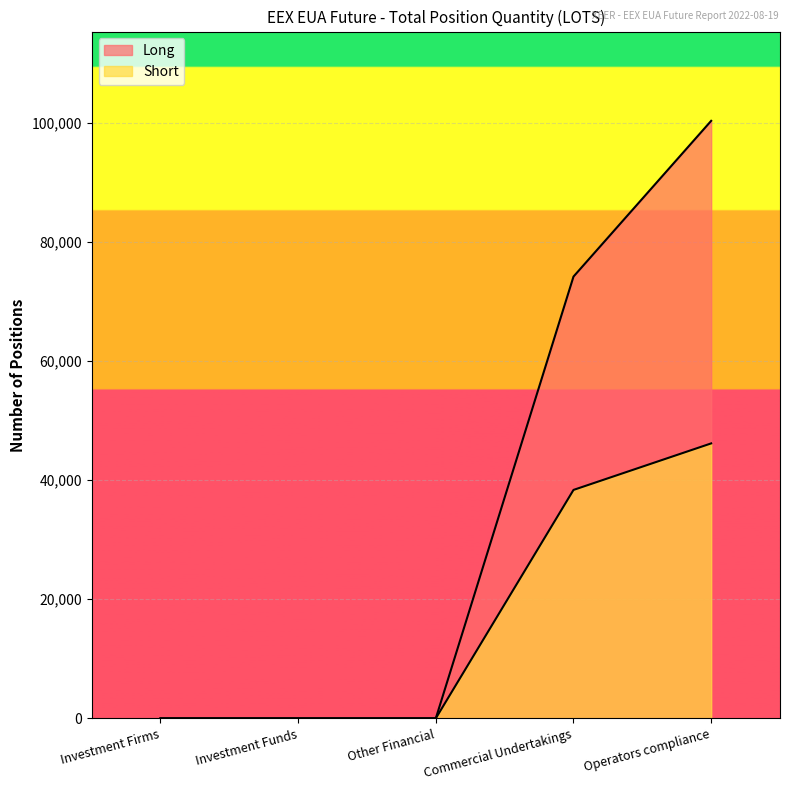

What is the difference between the maximum and minimum values in the Long series?

100383